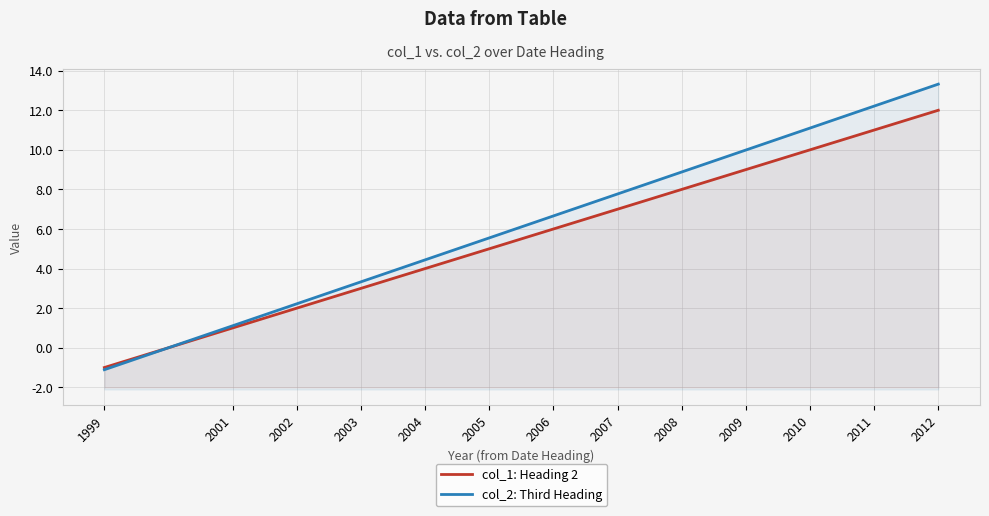

What is the total value across all series at 2003?

6.3